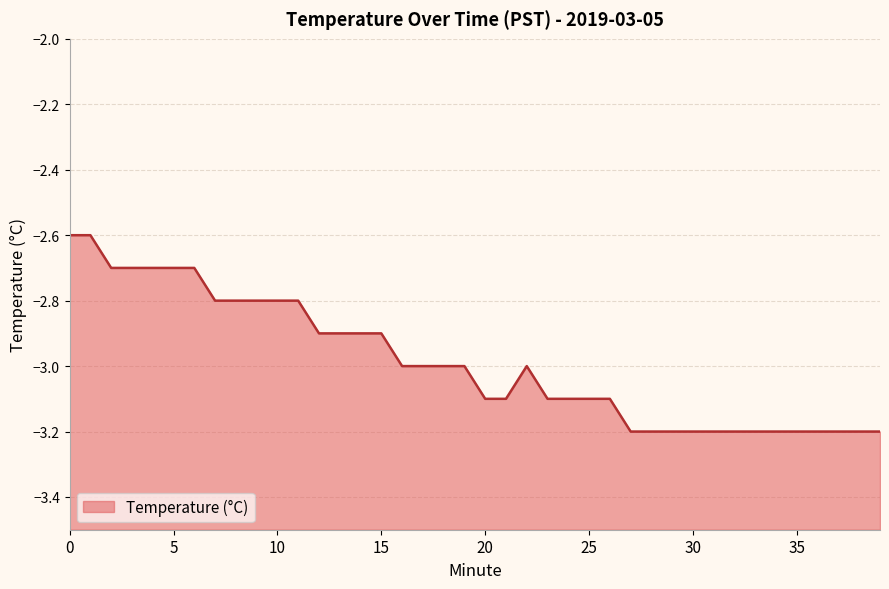

Where is the first local maximum?

22